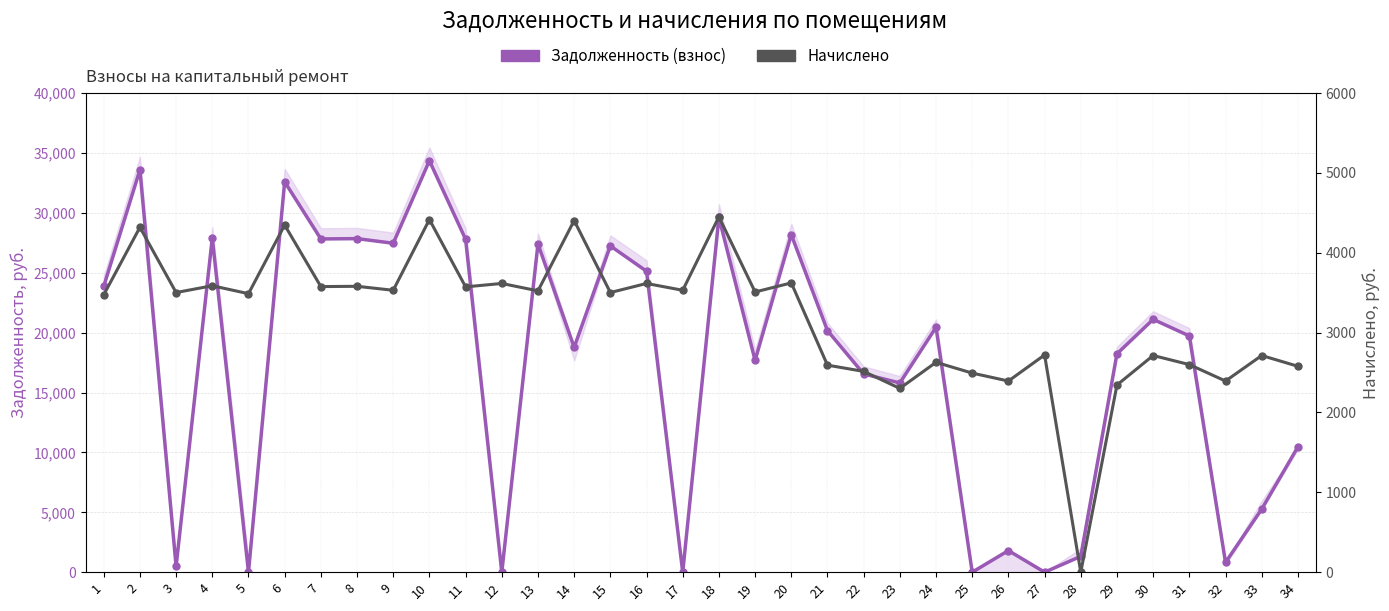

What is the greatest value displayed?

34355.2